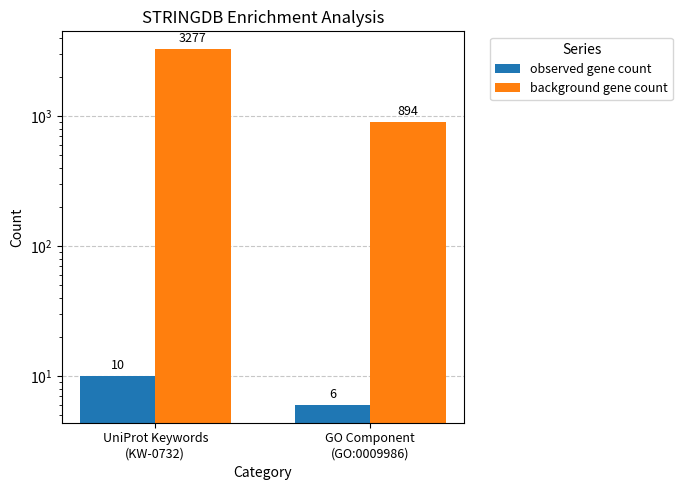

What is the sum of all background gene count values?

4171